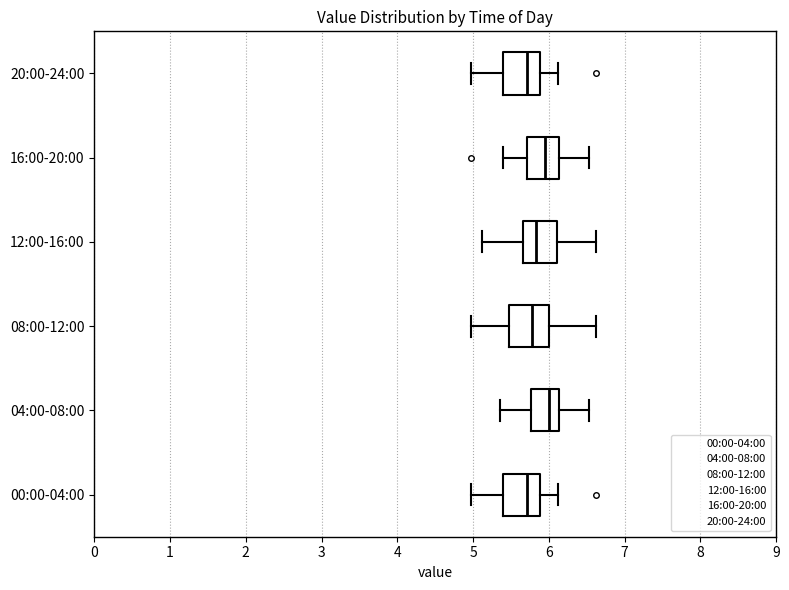

Reading bottom to top, read every box against the x-axis: the position of its median line, the range the box covers, and the ends of its whiskers. The values are not printed on the chart, so give them approximately, as read against the axis.

00:00-04:00: median 5.7, box 5.4 to 5.9, whiskers 5.0 to 6.1
04:00-08:00: median 6.0, box 5.8 to 6.1, whiskers 5.4 to 6.5
08:00-12:00: median 5.8, box 5.5 to 6.0, whiskers 5.0 to 6.6
12:00-16:00: median 5.8, box 5.7 to 6.1, whiskers 5.1 to 6.6
16:00-20:00: median 6.0, box 5.7 to 6.1, whiskers 5.4 to 6.5
20:00-24:00: median 5.7, box 5.4 to 5.9, whiskers 5.0 to 6.1